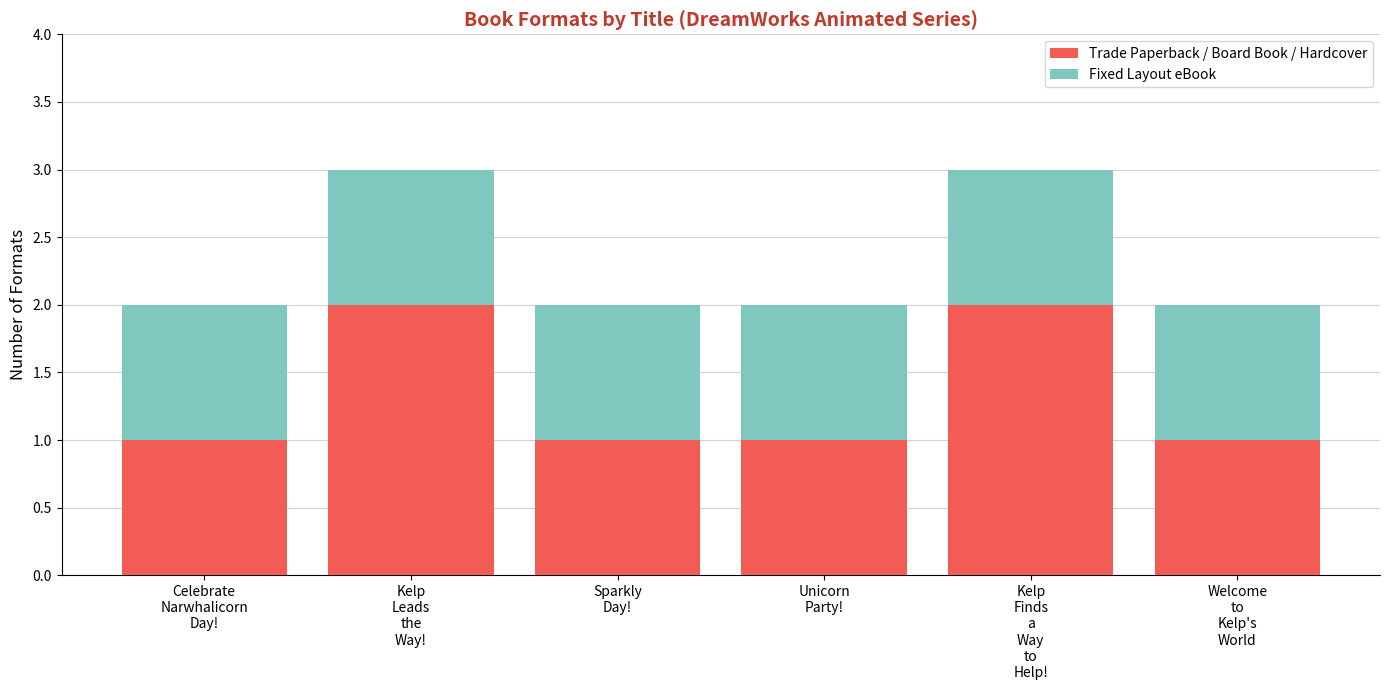

What is the sum of all Trade Paperback / Board Book / Hardcover values?

8